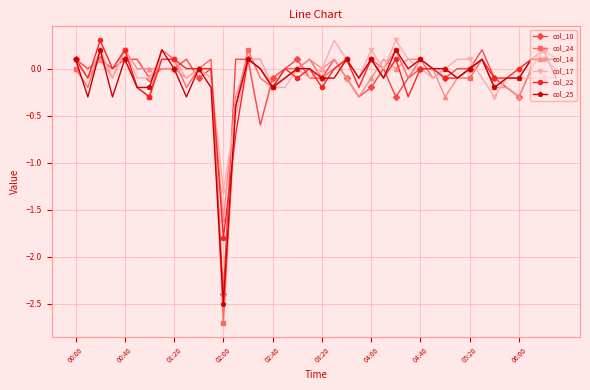

True or false: col_14 has more than 2 points higher than both neighbors.

True